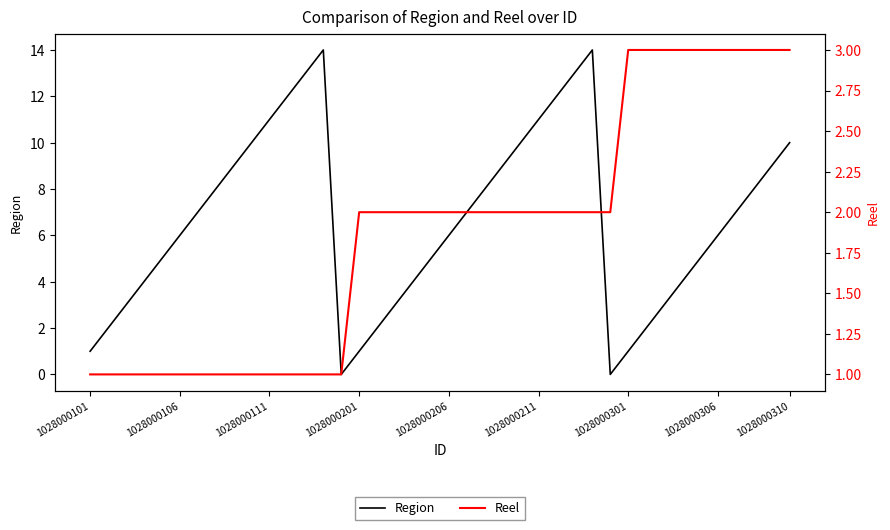

Is it true that Region equals 1 at 1028000101?

True